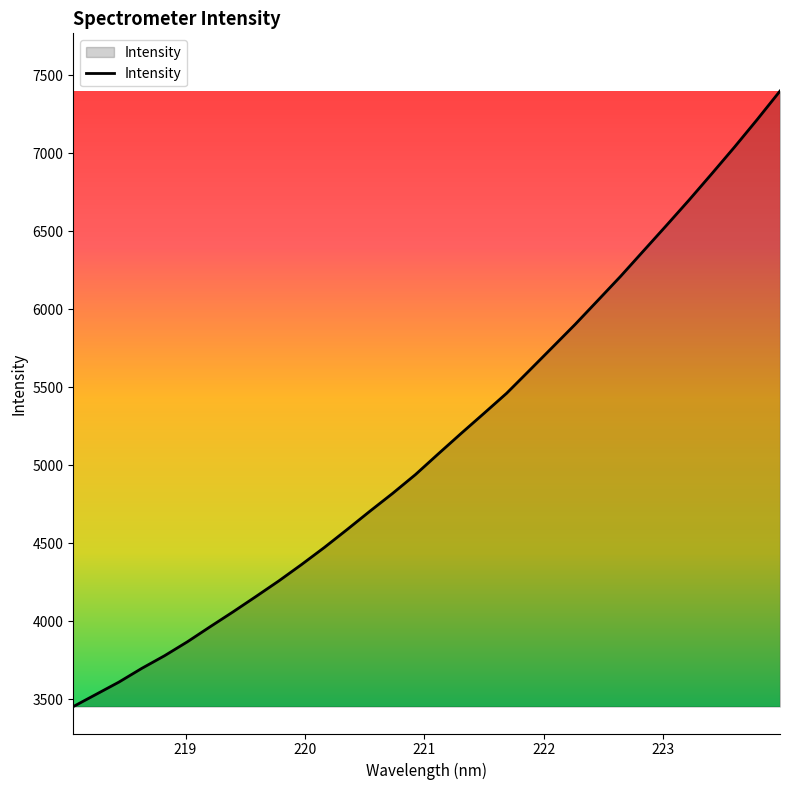

Reading left to right, what are all the values shown in this chart?

3452.4	3530.9	3609.4	3697.3	3778.5	3867.9	3964.5	4059.6	4157.6	4257.2	4362.6	4472.1	4587.2	4704.7	4819.4	4939.9	5072.4	5203.2	5331.6	5461.2	5607.5	5754.5	5901.8	6056.0	6210.8	6372.9	6534.9	6698.8	6867.8	7039.2	7216.3	7398.6